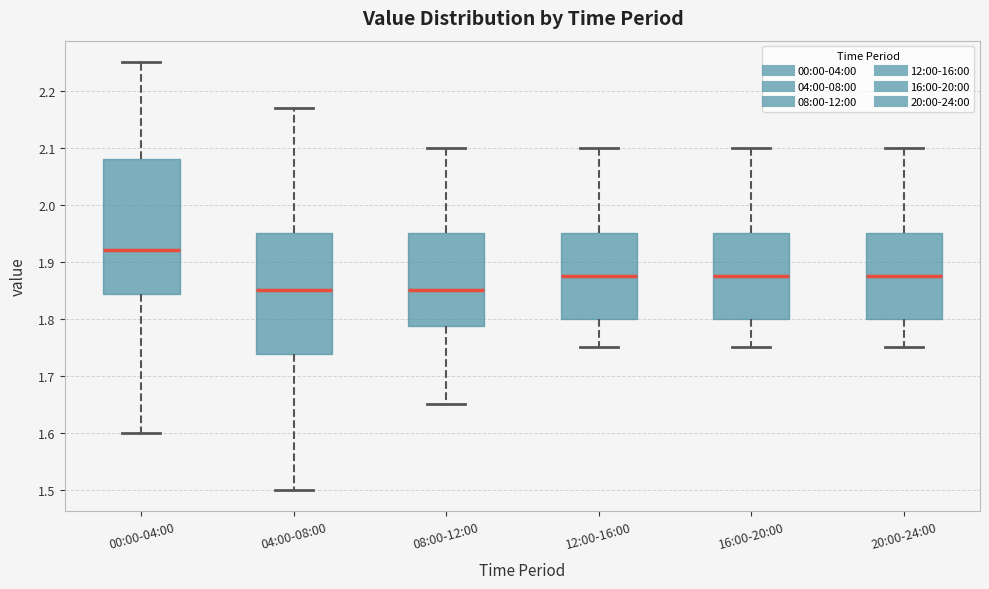

Reading left to right, transcribe this box plot: for each box, give where its median line is, the range the box spans, and where its two whiskers end, as read against the y-axis. The values are not printed on the chart, so give them approximately, as read against the axis.

00:00-04:00: median 1.92, box 1.84 to 2.08, whiskers 1.60 to 2.25
04:00-08:00: median 1.85, box 1.74 to 1.95, whiskers 1.50 to 2.17
08:00-12:00: median 1.85, box 1.79 to 1.95, whiskers 1.65 to 2.10
12:00-16:00: median 1.88, box 1.80 to 1.95, whiskers 1.75 to 2.10
16:00-20:00: median 1.88, box 1.80 to 1.95, whiskers 1.75 to 2.10
20:00-24:00: median 1.88, box 1.80 to 1.95, whiskers 1.75 to 2.10